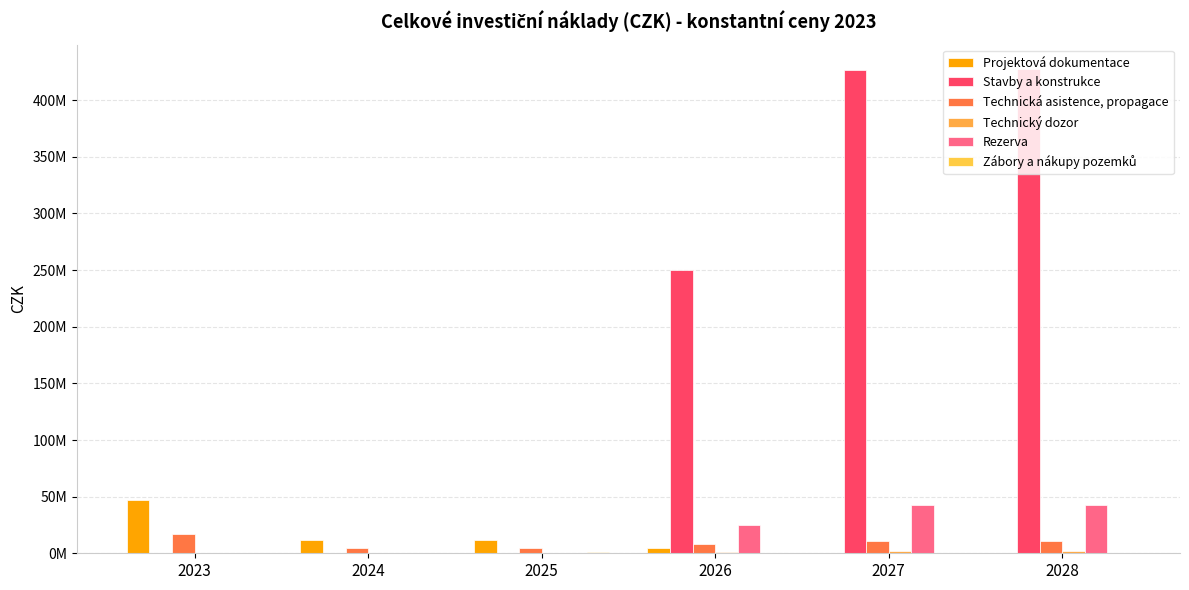

What is the spread (max minus min) of values at 2027?

426483486.0